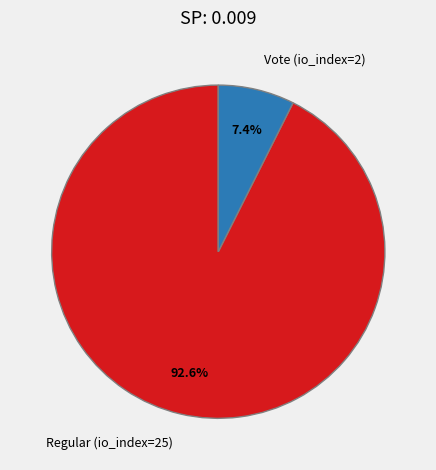

The Regular (io_index=25) slice represents 86% of the pie. True or false?

False